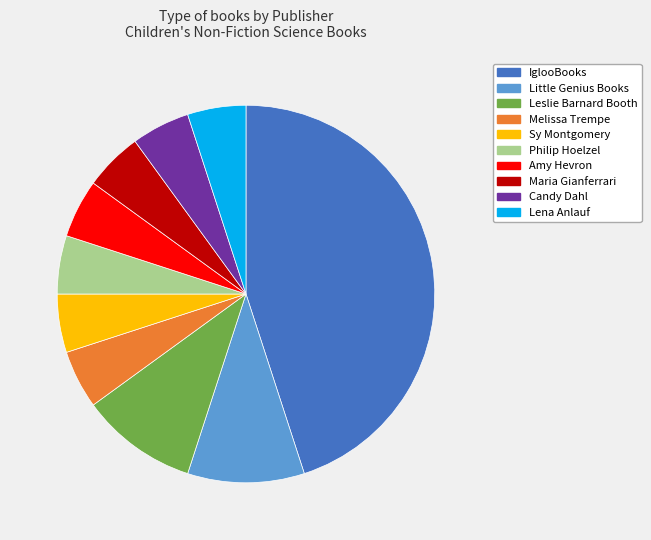

Is there a majority slice in this chart?

No